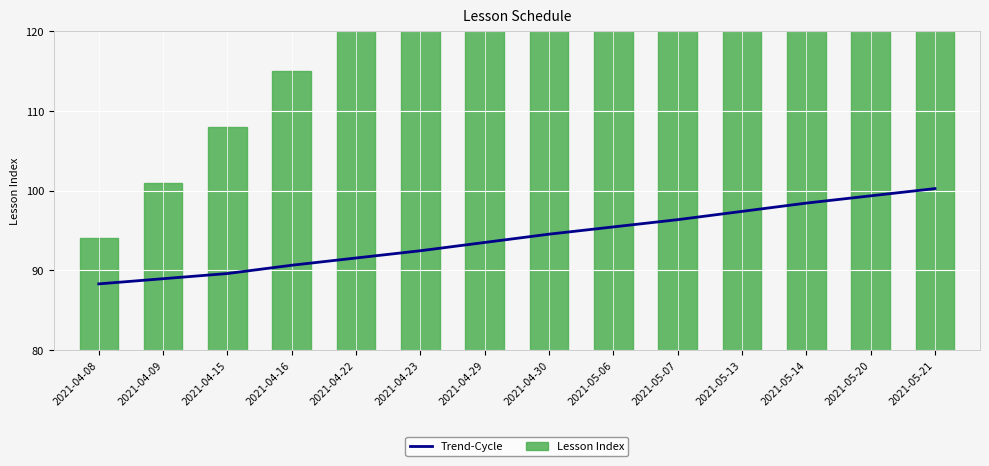

What is the total value across all series at 2021-05-13?

261.4